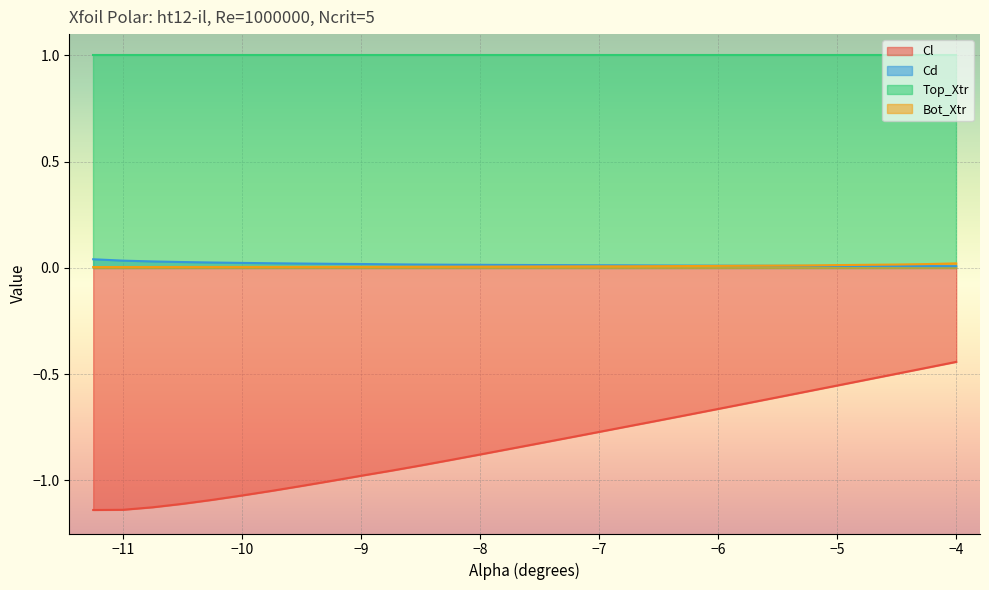

True or false: Cl and Bot_Xtr cross at least once.

False